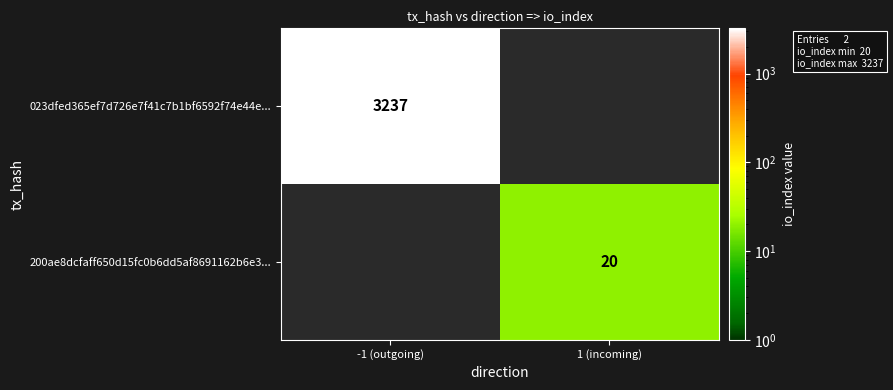

True or false: 023dfed365ef7d726e7f41c7b1bf6592f74e44e... has a value of 3237 at -1 (outgoing).

True